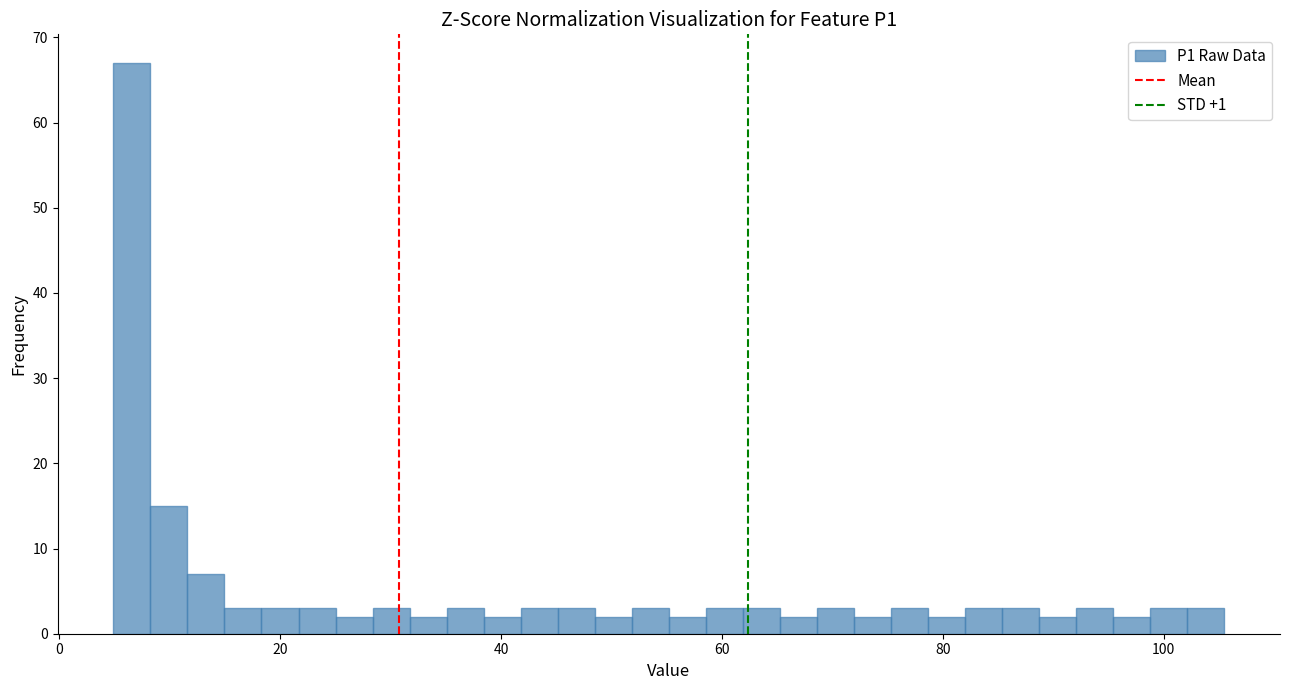

Read against the x-axis, roughly where is the centre of the tallest bar?

6